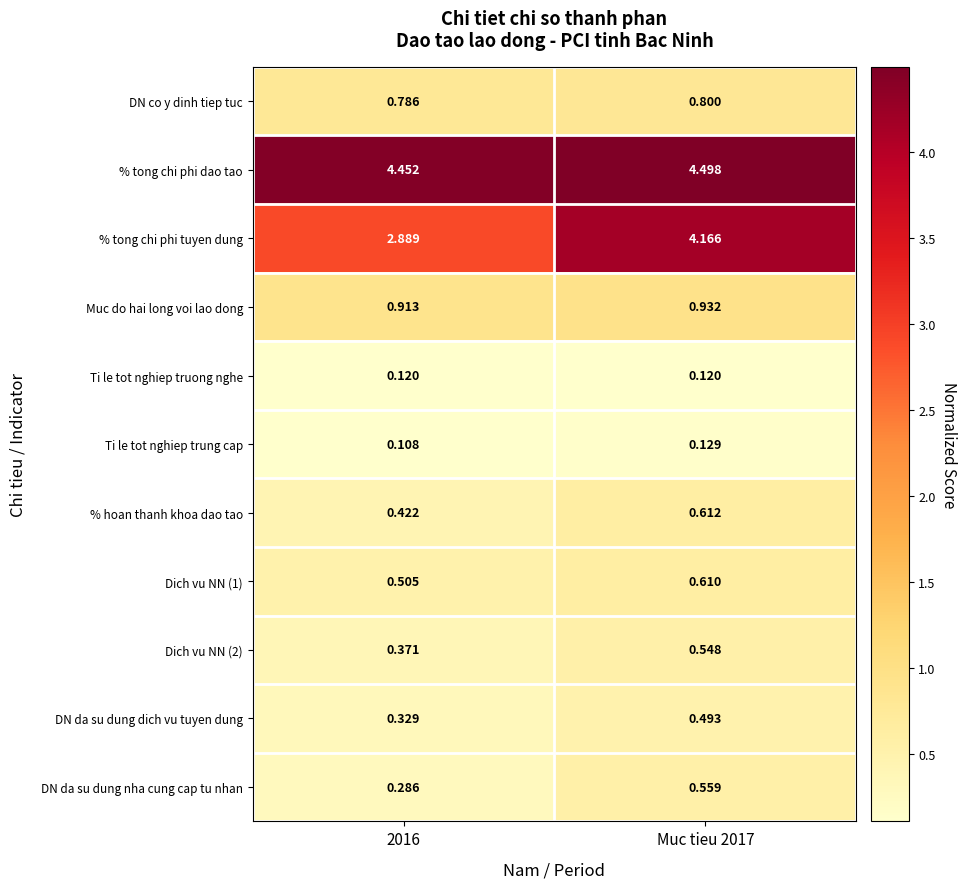

Which series has the widest spread of values?

% tong chi phi tuyen dung